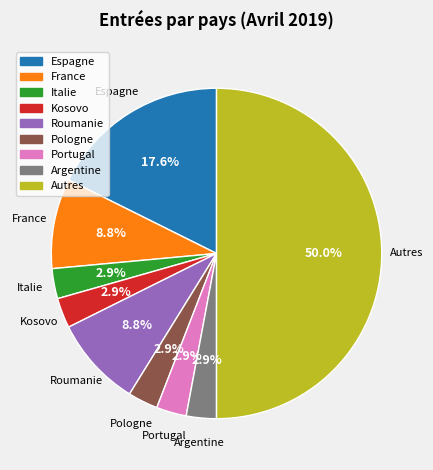

How much of the chart is everything except Roumanie?

91.2%